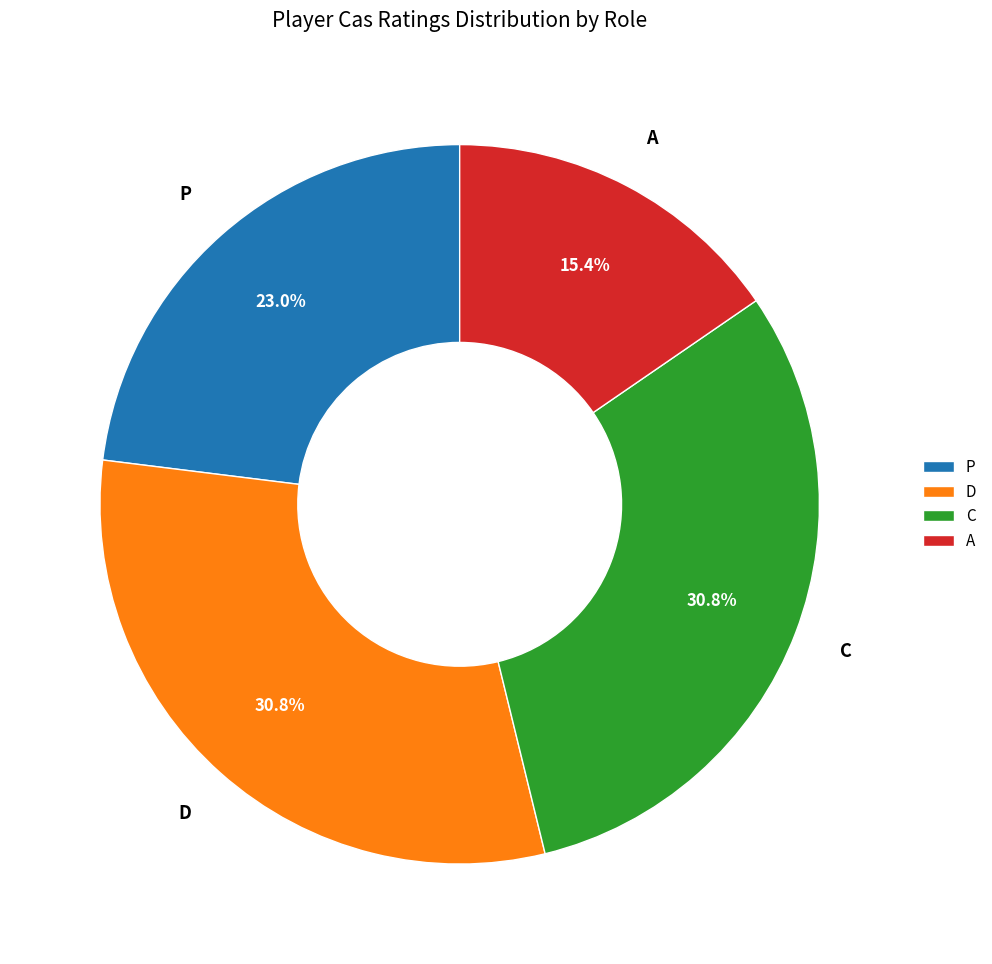

Do P and D together represent more than half of the pie?

Yes